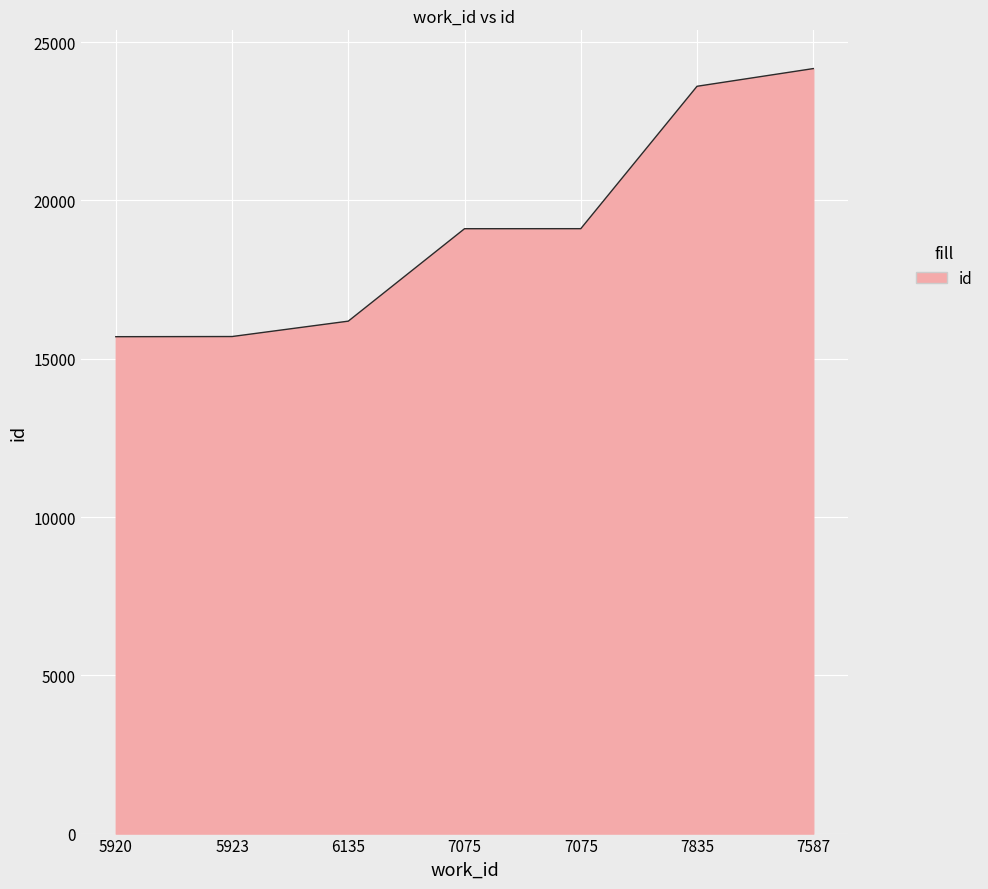

Which label corresponds to the smallest value in the chart?

5920